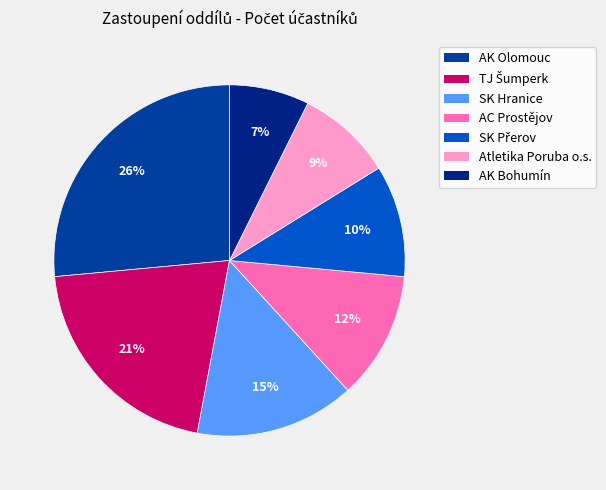

What percentage is the AC Prostějov slice, to the nearest percent?

12%